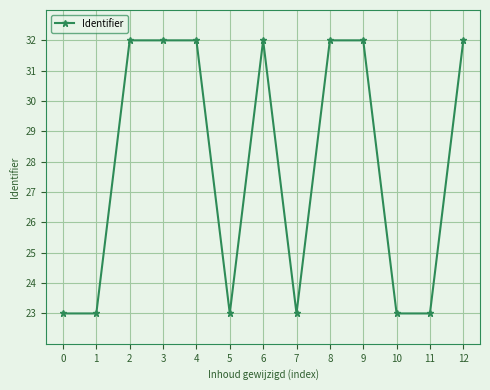

Reading left to right, list all the values displayed in this chart.

23.0	23.0	32.0	32.0	32.0	23.0	32.0	23.0	32.0	32.0	23.0	23.0	32.0